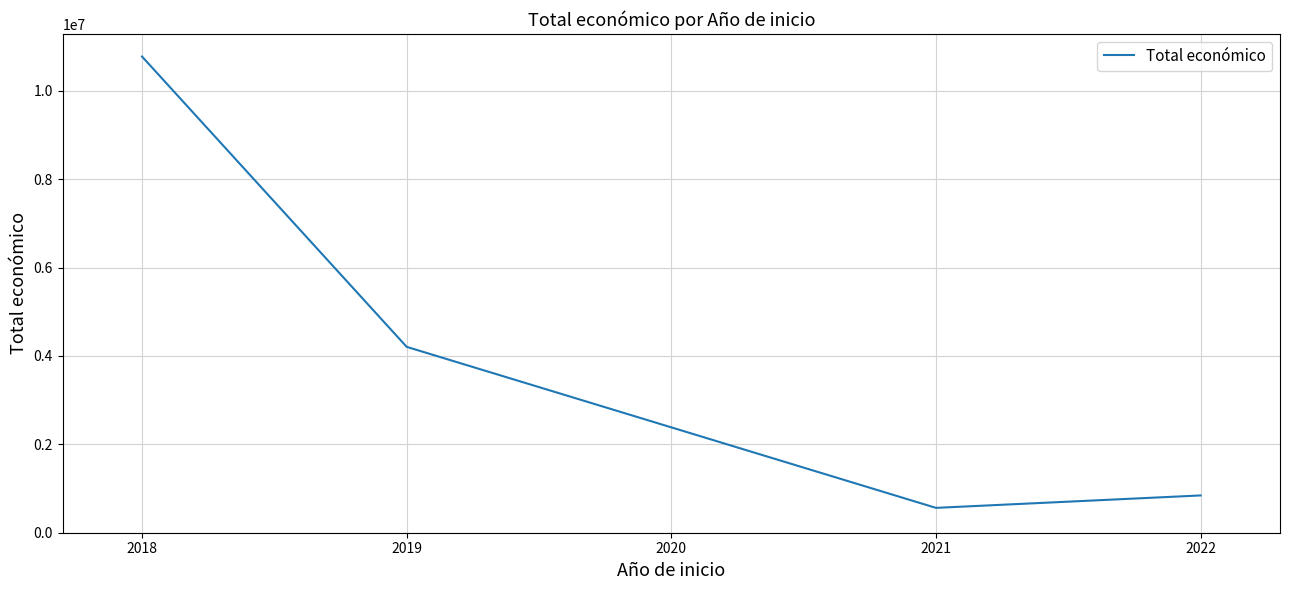

At which category does the data reach its first local valley?

2021